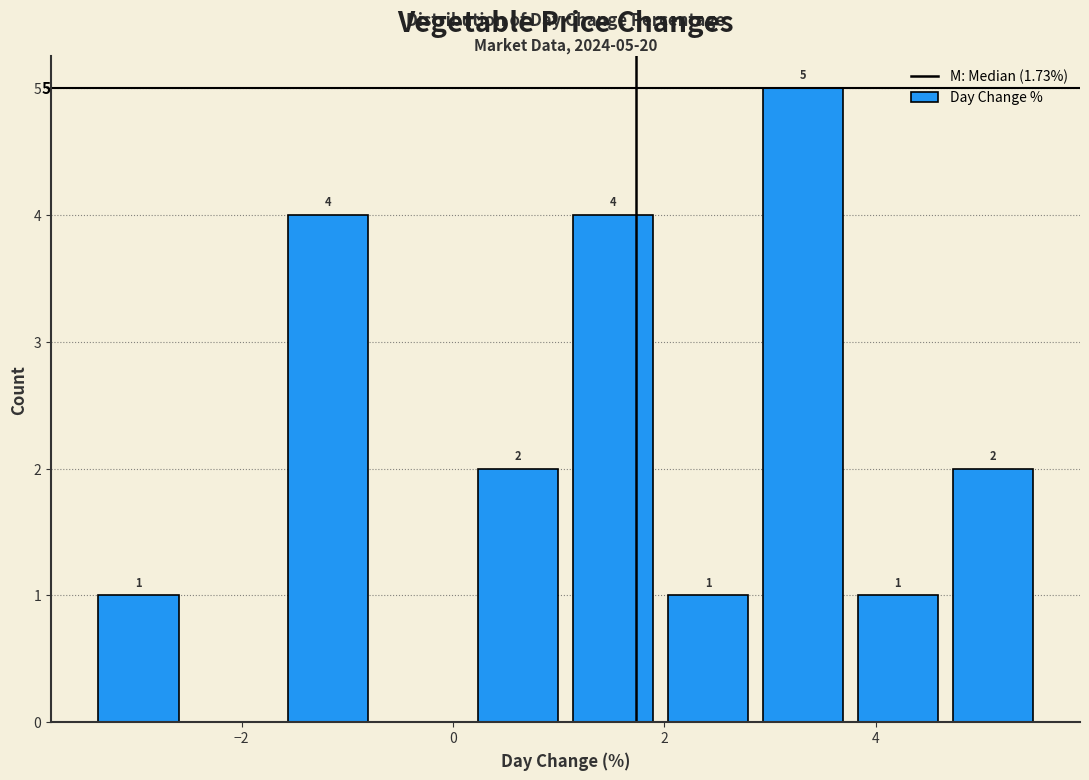

Over which range of the x-axis is the bar tallest?

2.8 to 3.8